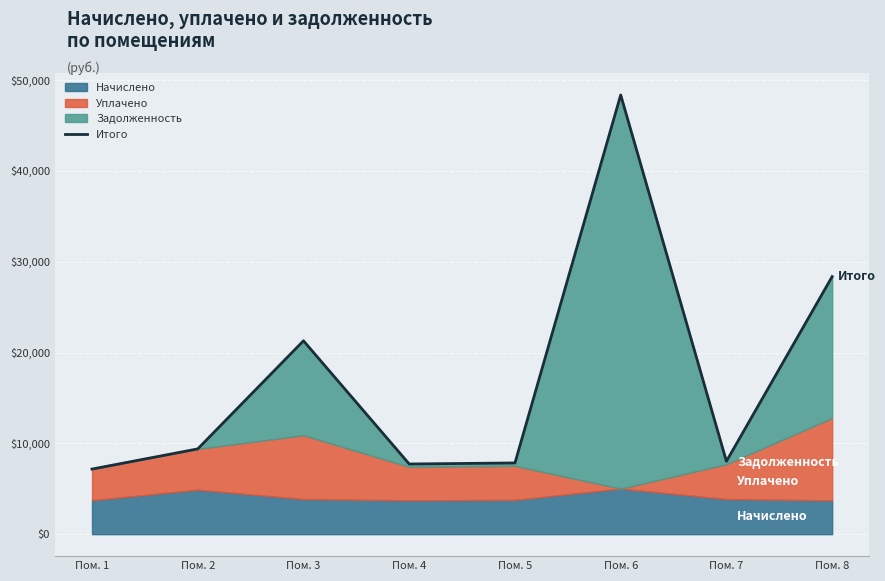

True or false: the data shows 48361.0 at Пом. 6.

True